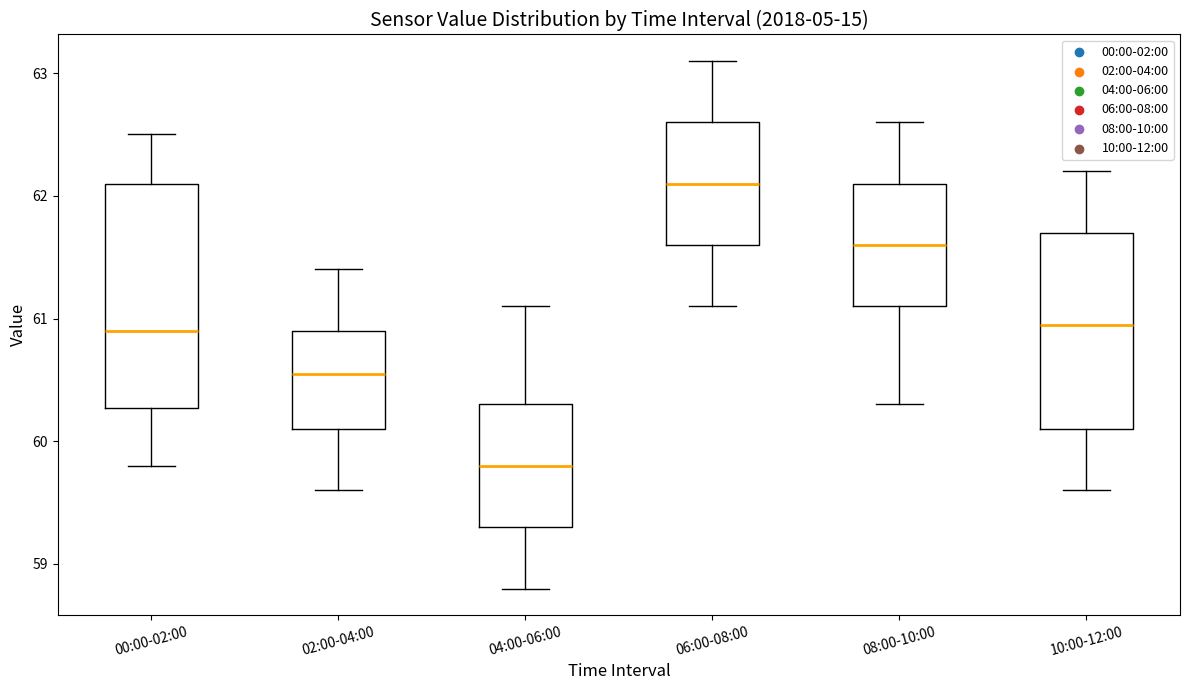

Reading left to right, transcribe this box plot: for each box, give where its median line is, the range the box spans, and where its two whiskers end, as read against the y-axis. The values are not printed on the chart, so give them approximately, as read against the axis.

00:00-02:00: median 60.9, box 60.3 to 62.1, whiskers 59.8 to 62.5
02:00-04:00: median 60.6, box 60.1 to 60.9, whiskers 59.6 to 61.4
04:00-06:00: median 59.8, box 59.3 to 60.3, whiskers 58.8 to 61.1
06:00-08:00: median 62.1, box 61.6 to 62.6, whiskers 61.1 to 63.1
08:00-10:00: median 61.6, box 61.1 to 62.1, whiskers 60.3 to 62.6
10:00-12:00: median 61.0, box 60.1 to 61.7, whiskers 59.6 to 62.2